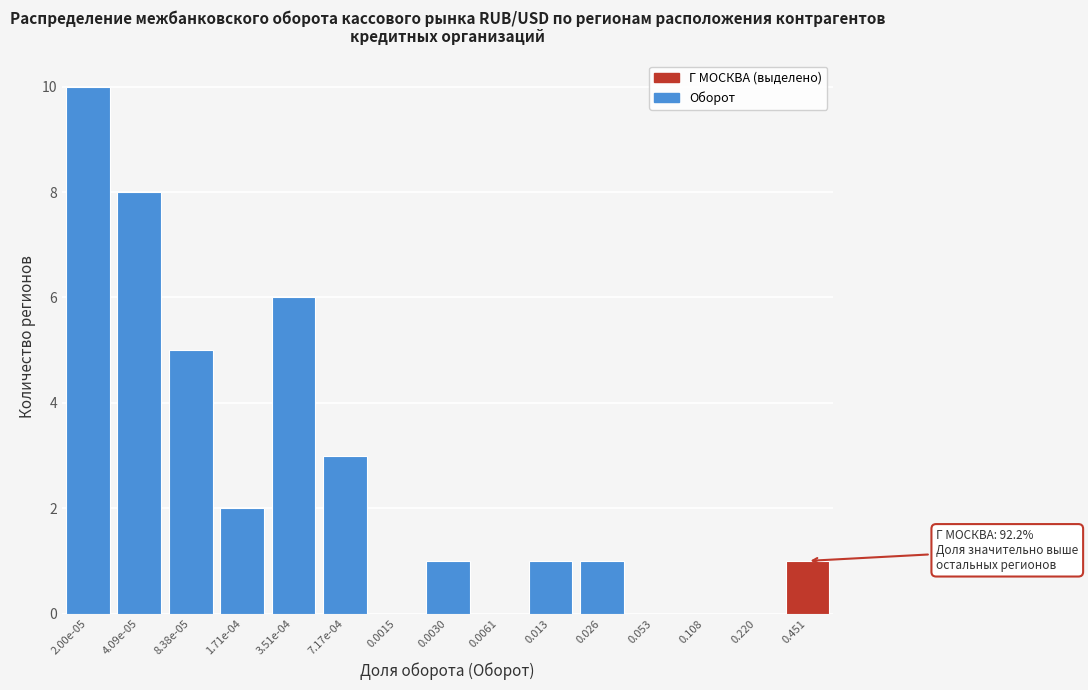

Reading left to right, what are all the values shown in this chart?

2.00e-05=10	4.09e-05=8	8.38e-05=5	1.71e-04=2	3.51e-04=6	7.17e-04=3	0.0015=0	0.0030=1	0.0061=0	0.013=1	0.026=1	0.053=0	0.108=0	0.220=0	0.451=1